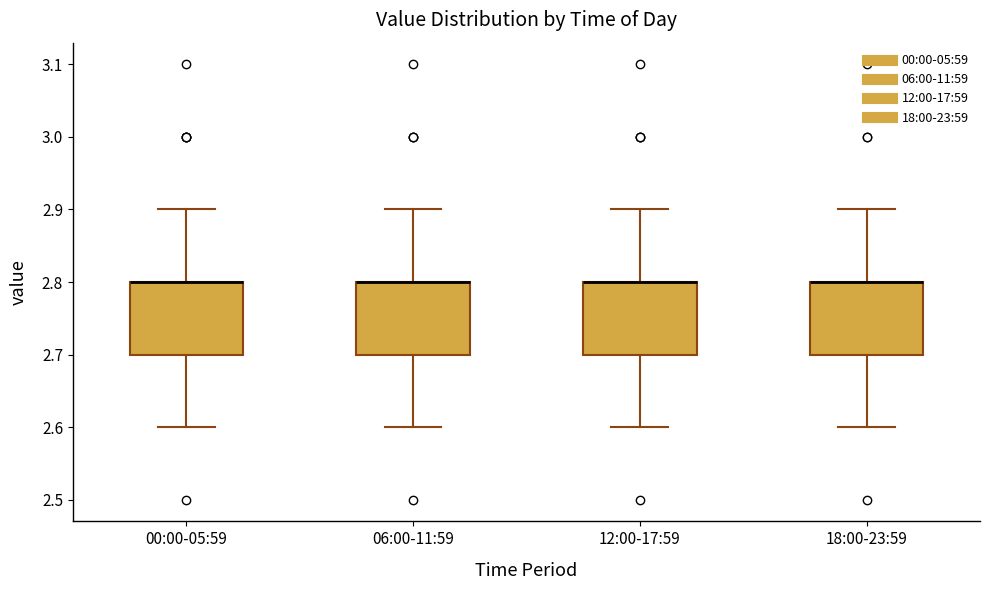

Where does the upper whisker of the box for 18:00-23:59 end on the y-axis? The values are not printed on the chart, so give them approximately, as read against the axis.

2.9